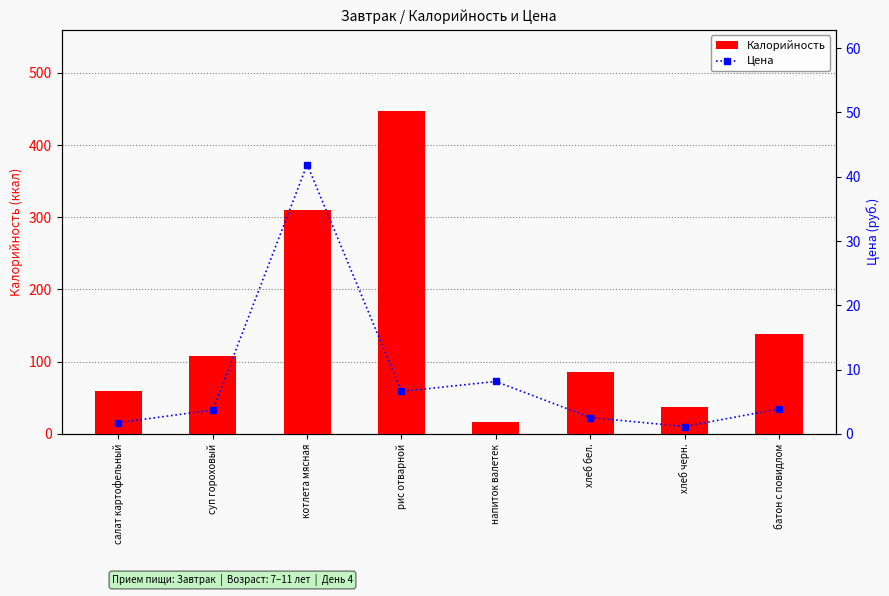

What is the sum of the Калорийность values at хлеб черн. and хлеб бел.?

123.8